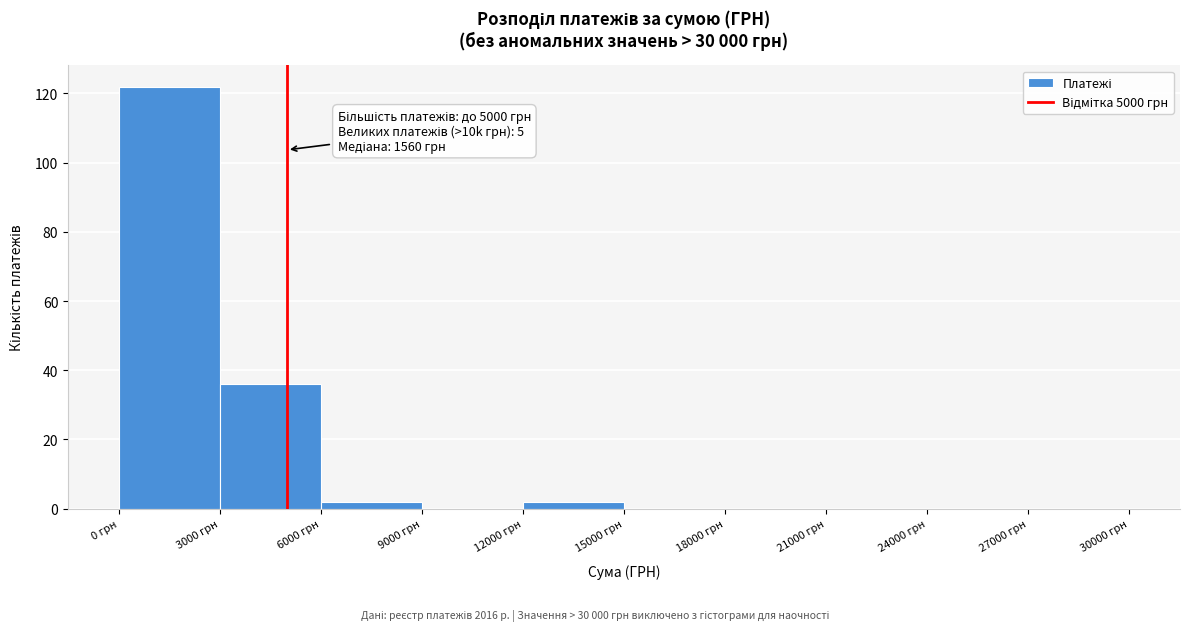

Over which range of the x-axis is the bar tallest?

0 to 3000